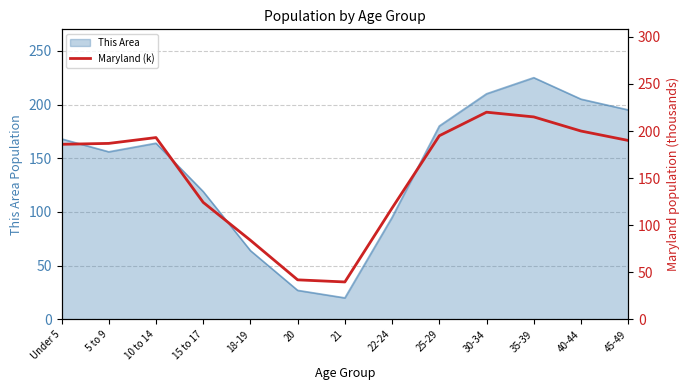

What is the label of the 2nd point from the right?

40-44